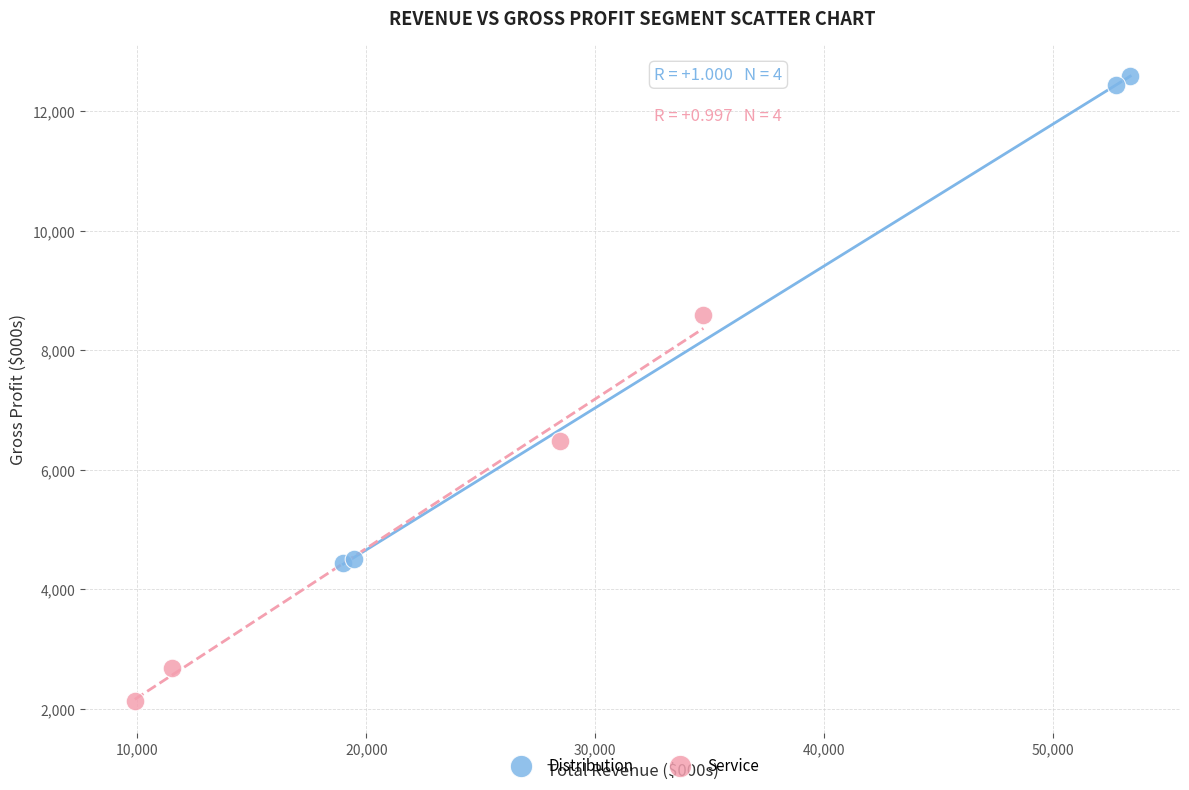

Which series reaches the minimum Y coordinate?

Service